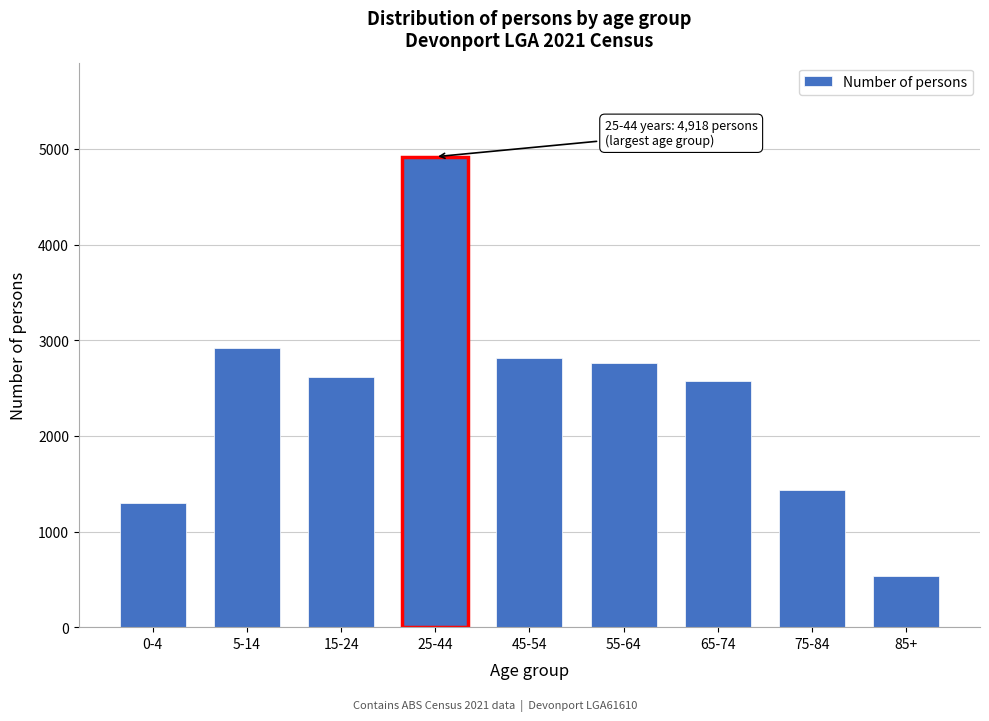

Reading left to right, list all the values displayed in this chart.

0-4=1303	5-14=2917	15-24=2619	25-44=4918	45-54=2814	55-64=2761	65-74=2569	75-84=1439	85+=530